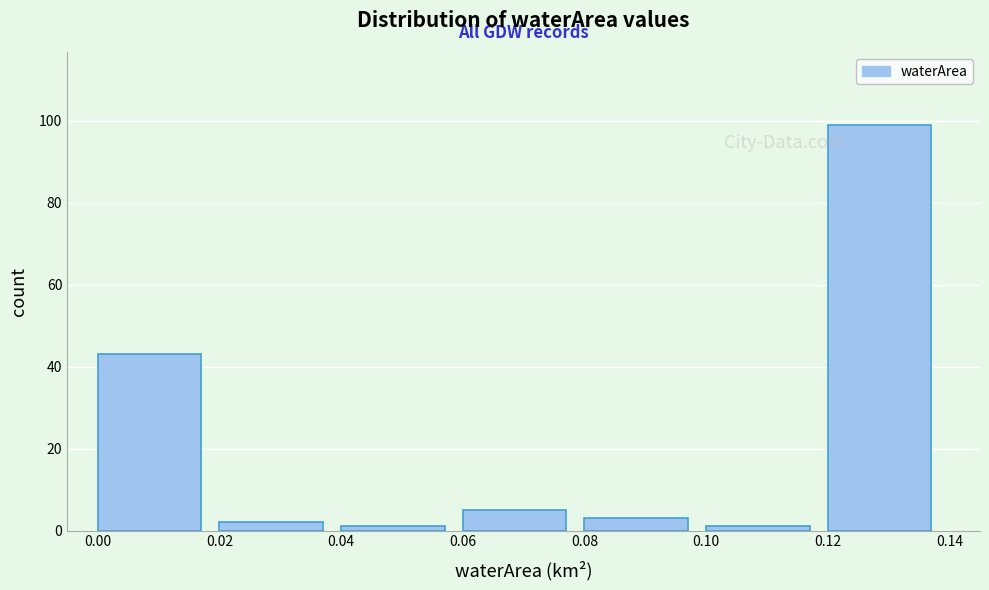

How tall is the bar that spans 0.06 to 0.08 on the x-axis? The values are not printed on the chart, so give them approximately, as read against the axis.

6